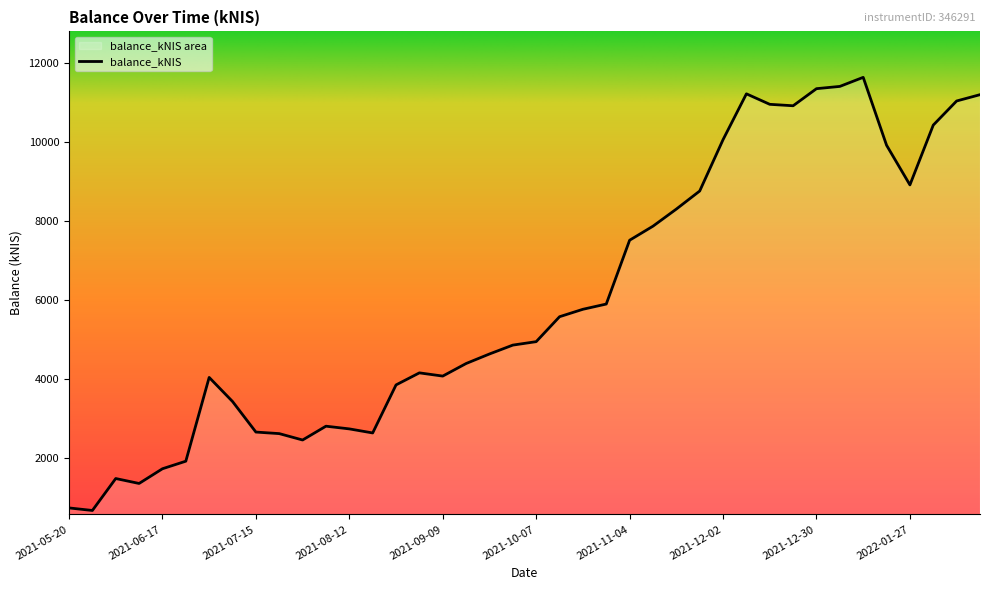

Where is the first local minimum?

2021-05-27